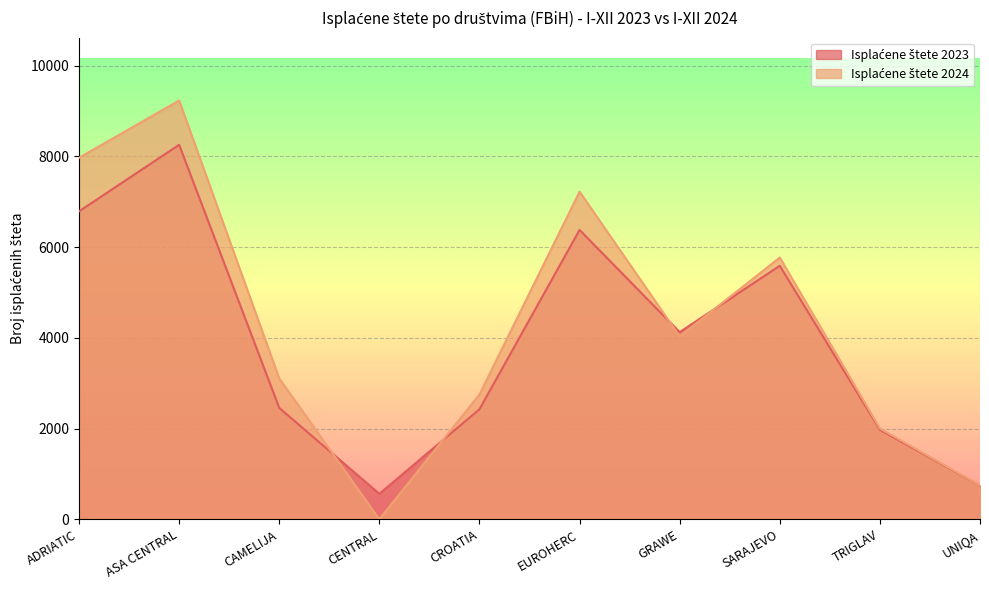

What is the label of the 10th point from the right?

ADRIATIC